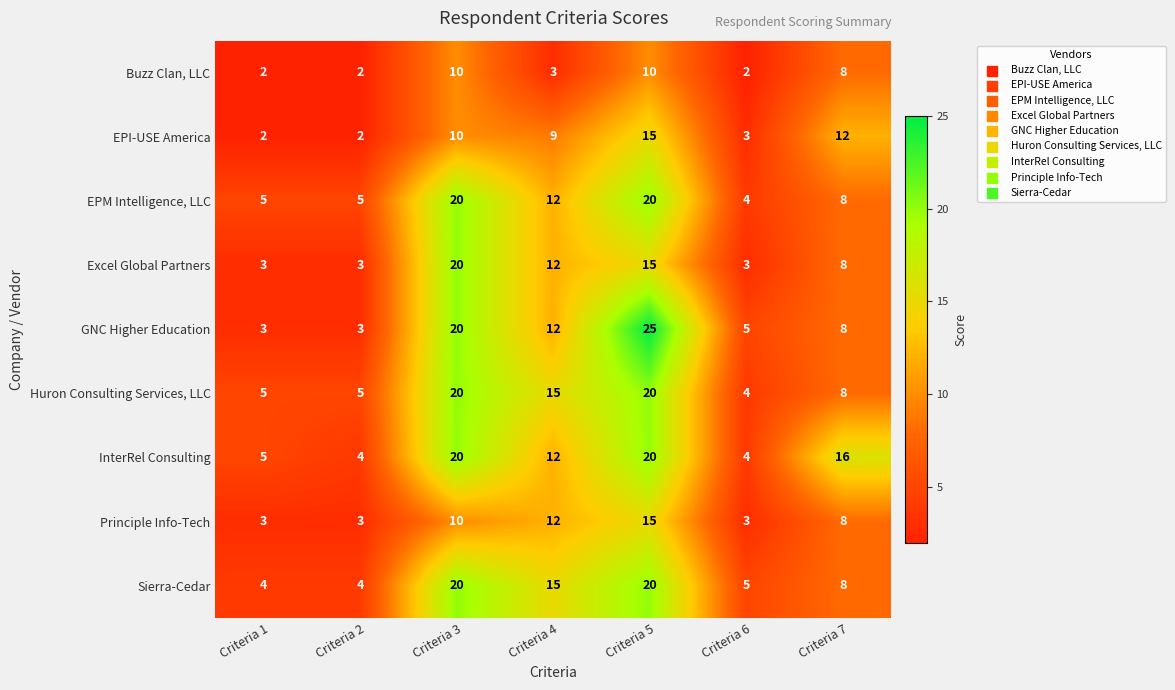

Which label corresponds to the largest value in the chart?

Criteria 5